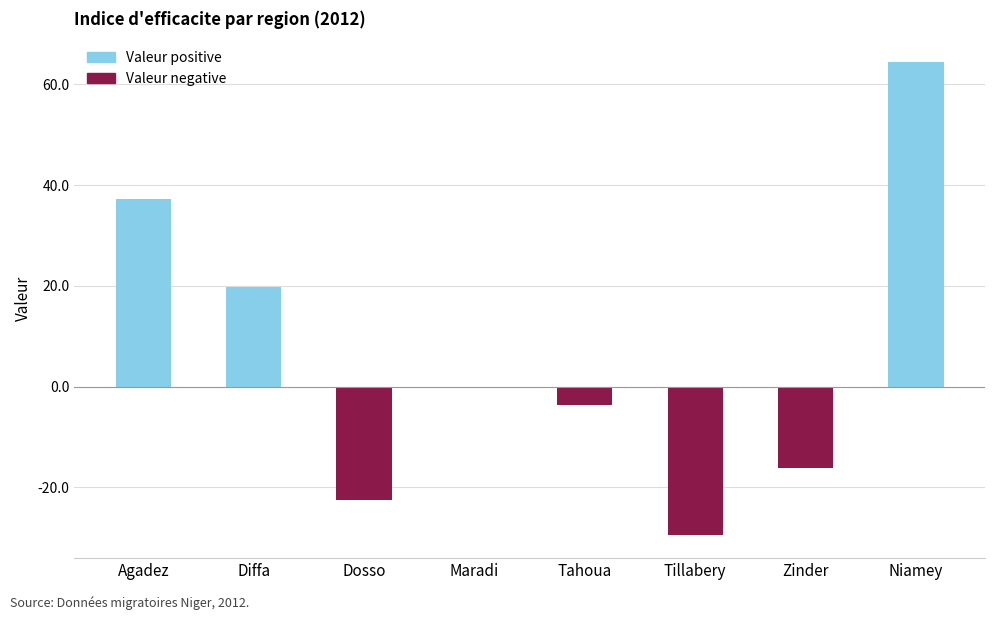

Reading left to right, transcribe all the data shown in this chart.

37.1	19.7	-22.5	-0.3	-3.6	-29.4	-16.2	64.4